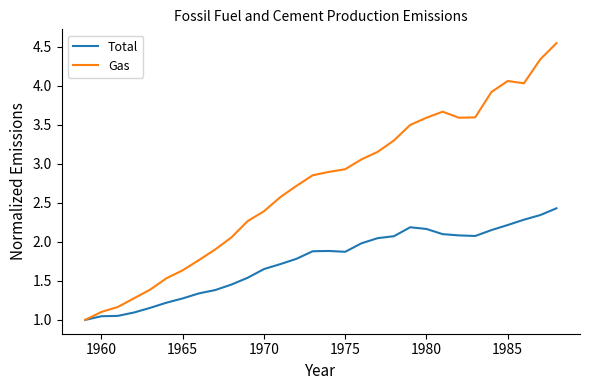

Which series has the widest spread of values?

Gas